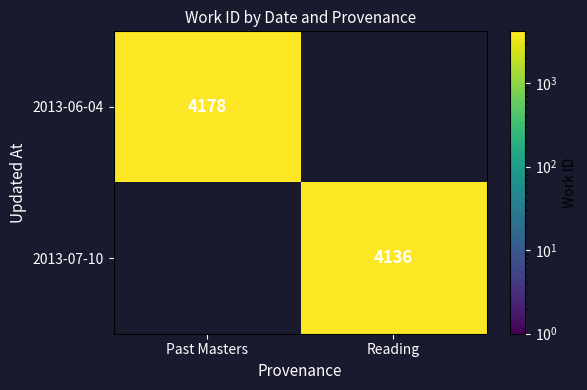

What is the greatest value displayed?

4178.0